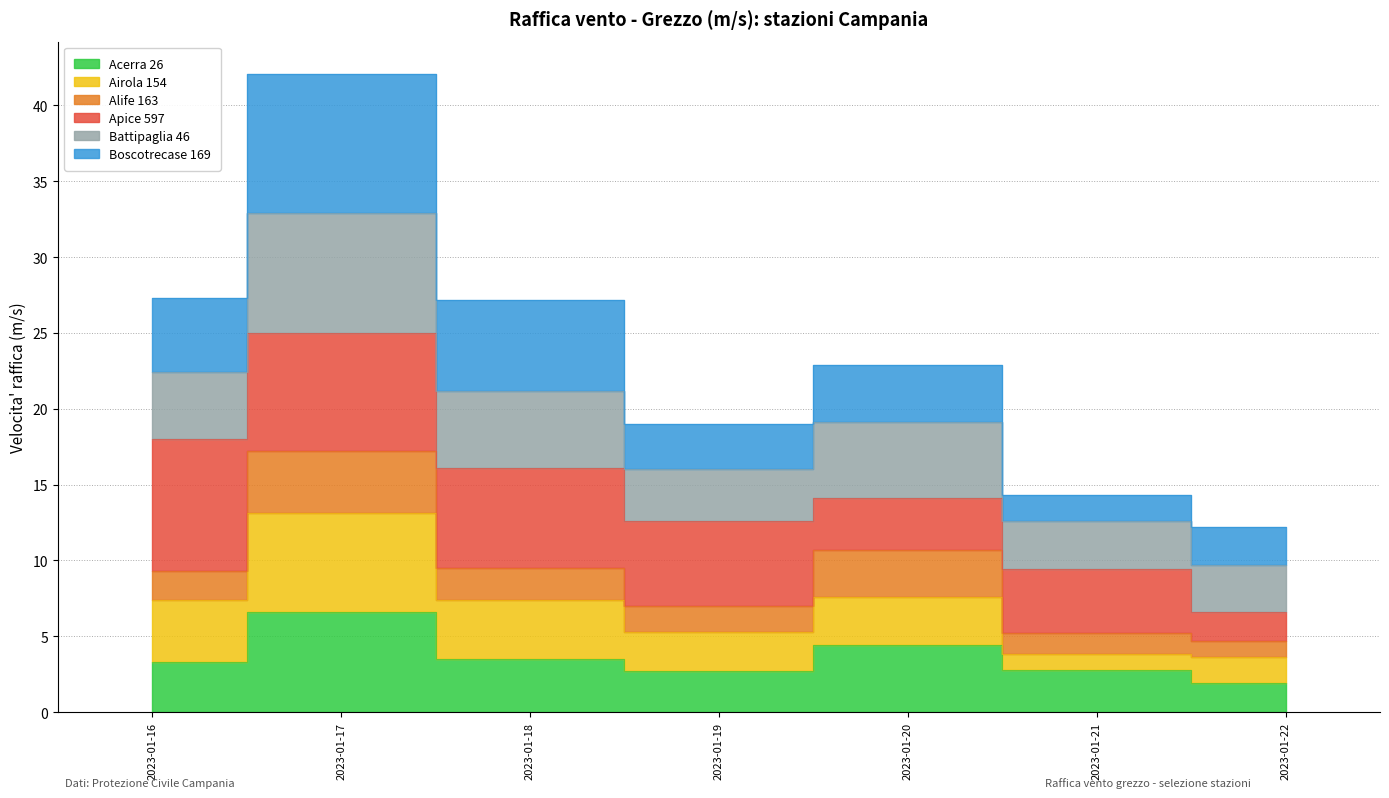

How many values in the Acerra 26 series are below 3?

3